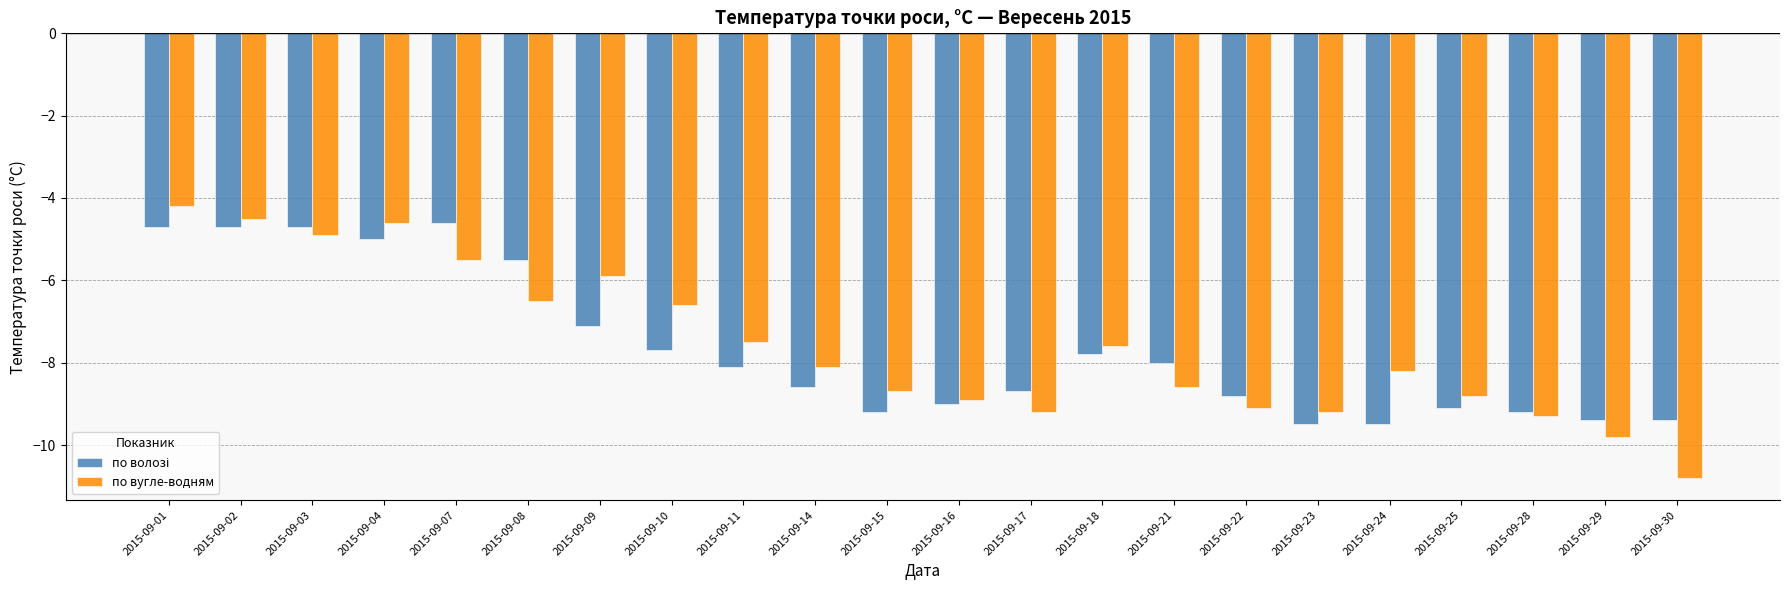

Which label corresponds to the largest value in the chart?

2015-09-01